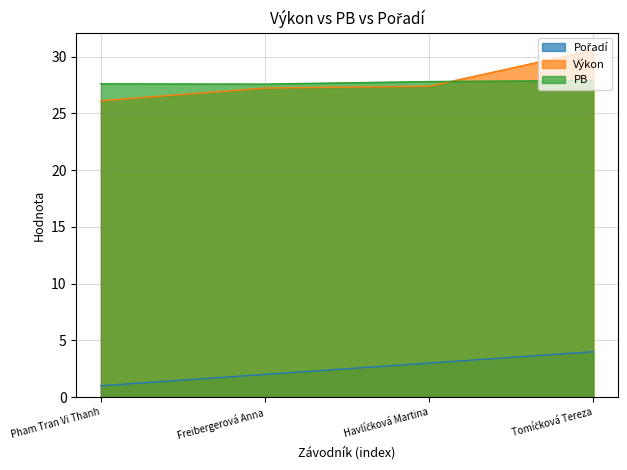

Reading left to right, transcribe all the data shown in this chart.

Pořadí: Pham Tran Vi Thanh=1.0	Freibergerová Anna=2.0	Havlíčková Martina=3.0	Tomíčková Tereza=4.0
Výkon: Pham Tran Vi Thanh=26.1	Freibergerová Anna=27.2	Havlíčková Martina=27.4	Tomíčková Tereza=30.6
PB: Pham Tran Vi Thanh=27.6	Freibergerová Anna=27.6	Havlíčková Martina=27.8	Tomíčková Tereza=27.9